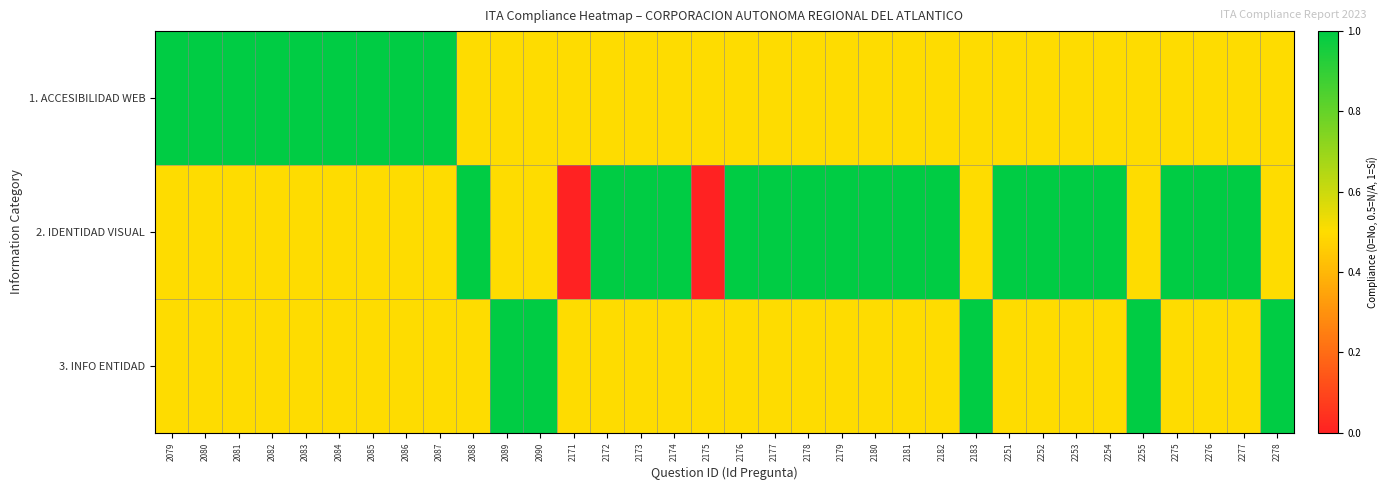

At 2275, list the series in order from smallest to largest.

1. ACCESIBILIDAD WEB, 3. INFO ENTIDAD, 2. IDENTIDAD VISUAL